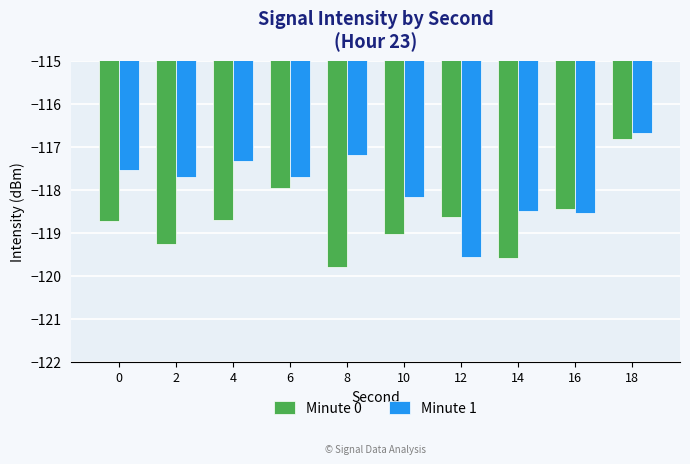

At which category is the sum across all series the highest?

18